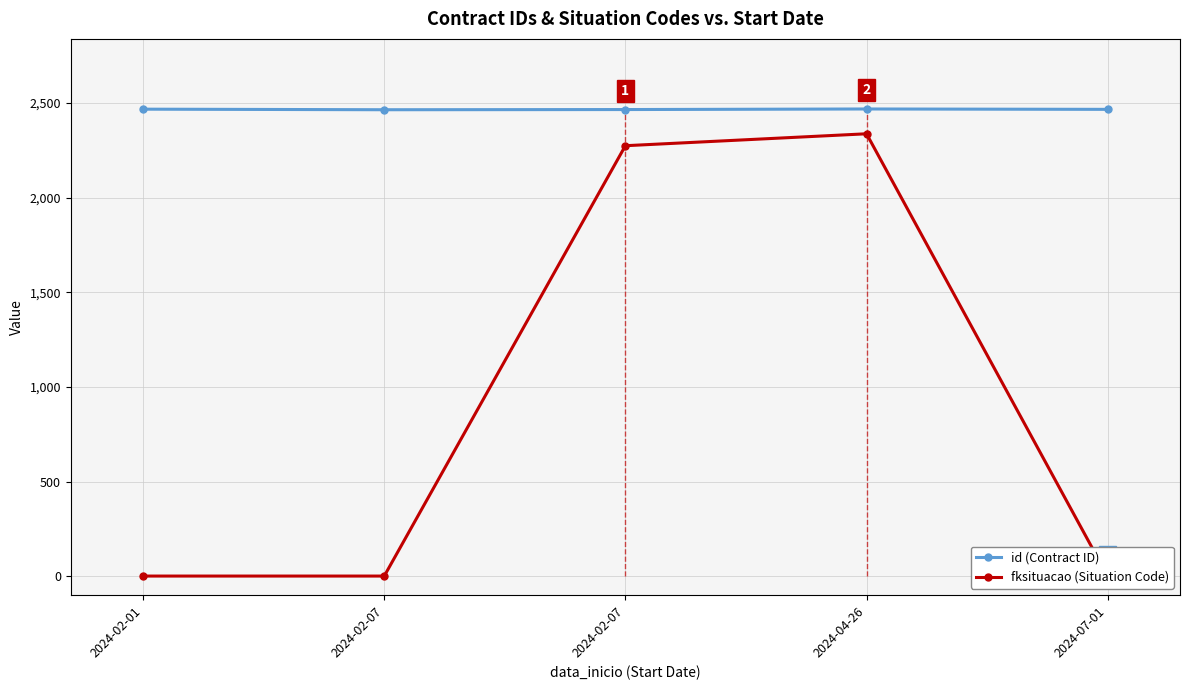

Between 2024-07-01 and 2024-02-01, which is larger?

2024-02-01